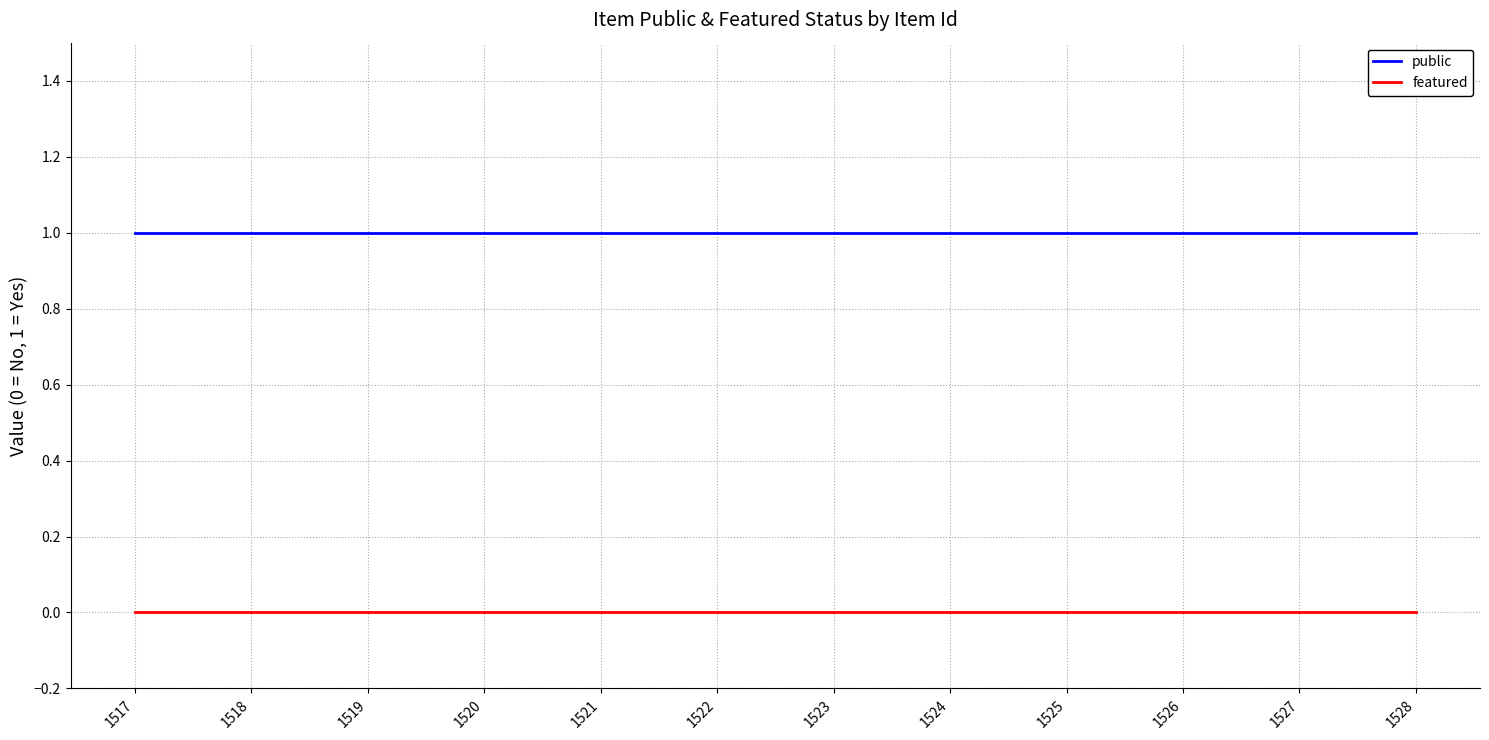

Rank the series by their maximum value, from highest to lowest.

public, featured